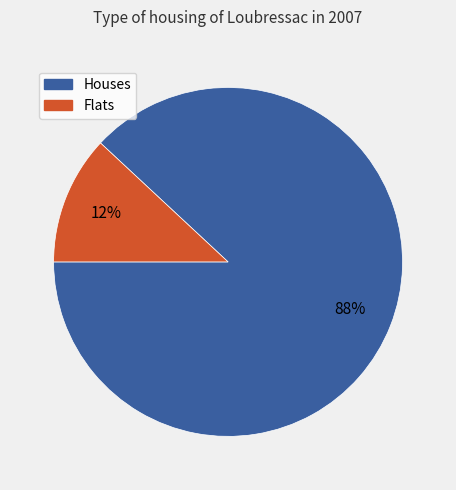

Does any single category account for the majority?

Yes